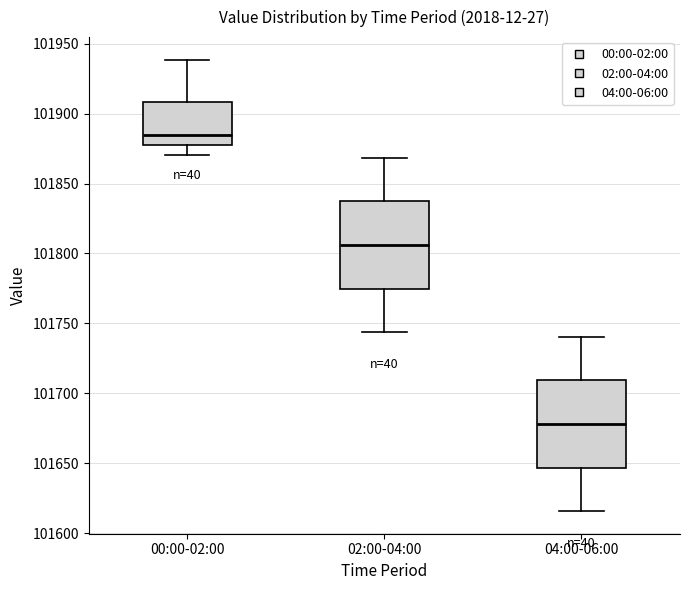

Which box has the highest median line?

00:00-02:00